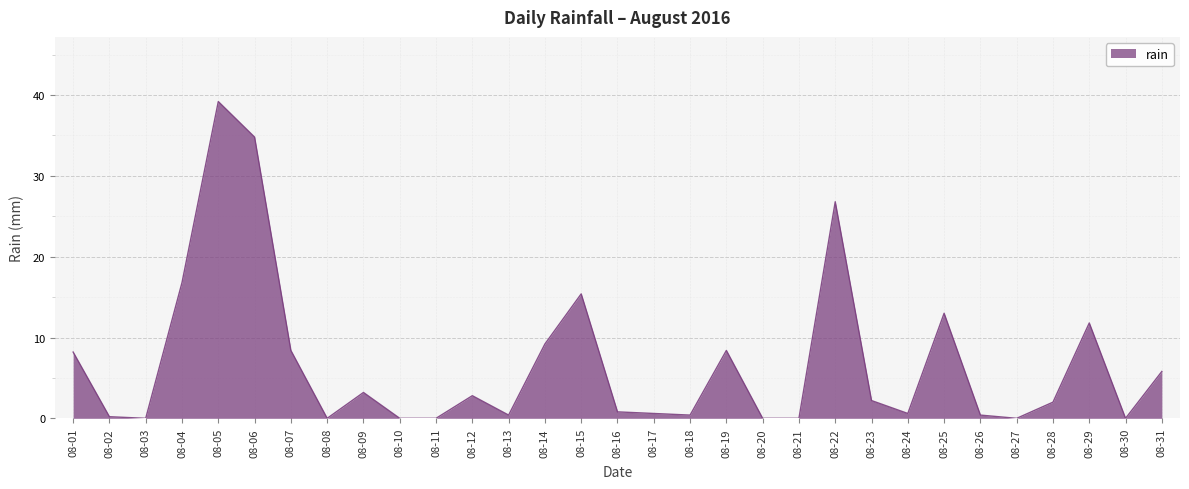

What is the ratio of the value at 08-25 to the value at 08-01?

1.6